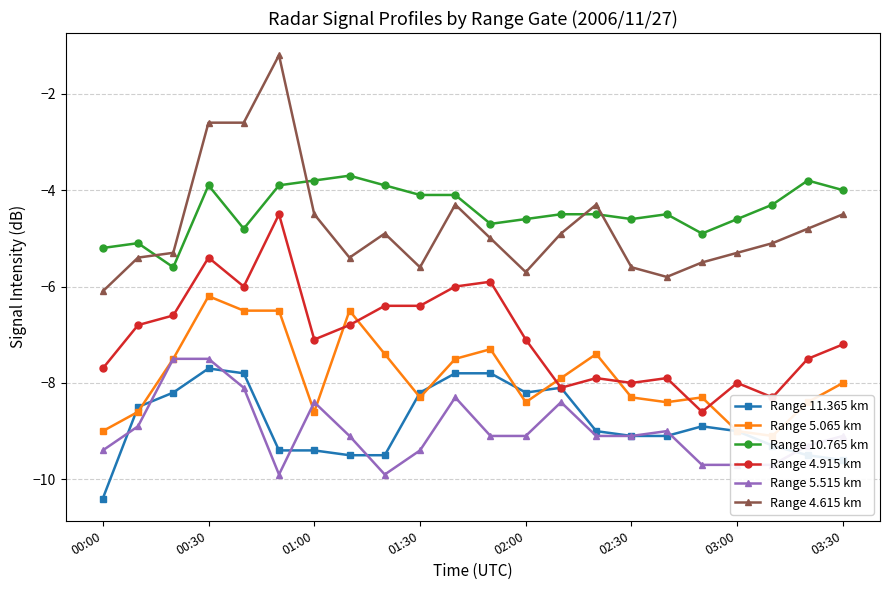

What is the maximum value for Range 4.915 km?

-4.5